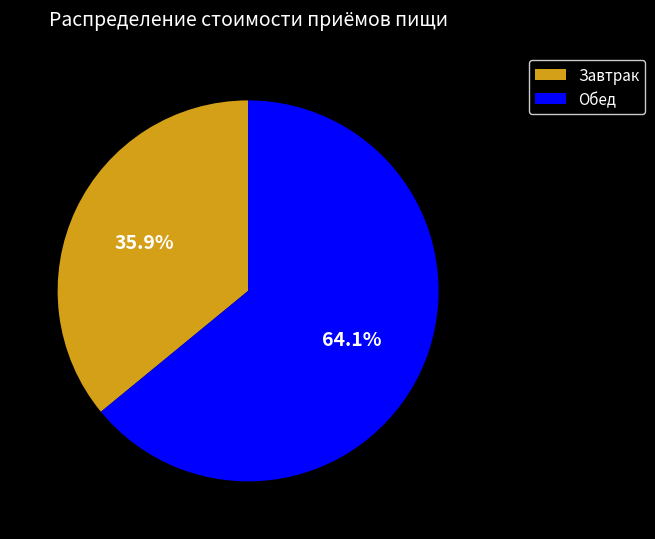

Which category has the biggest portion of the pie?

Обед